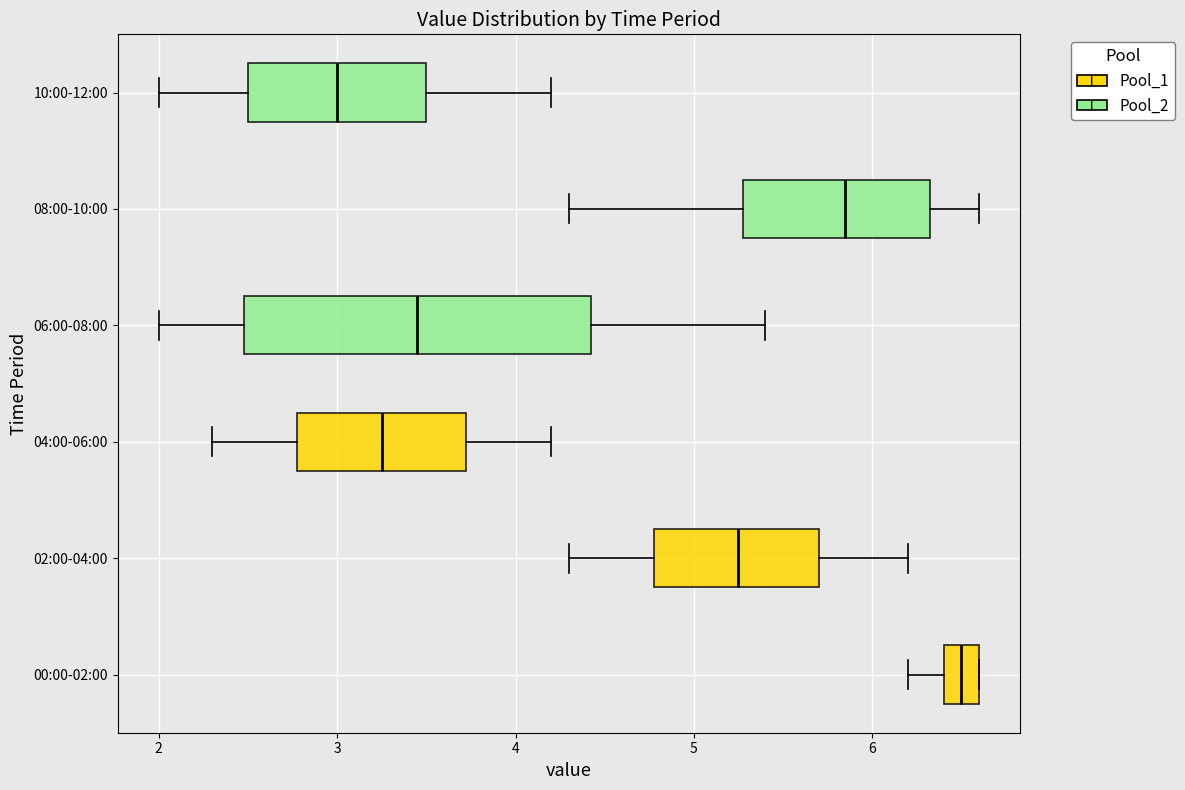

Comparing the boxes themselves (not the whiskers), which one is the widest?

06:00-08:00